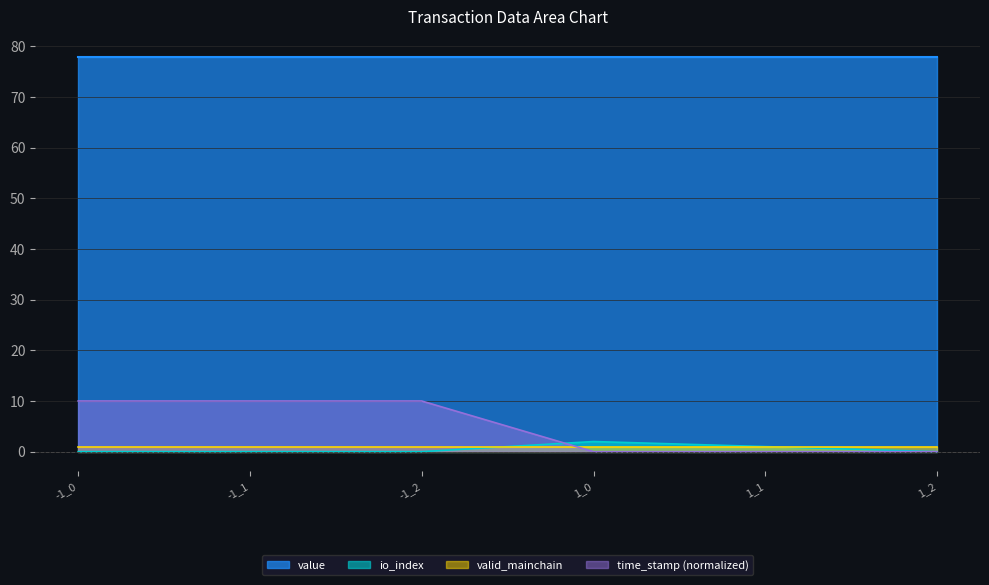

True or false: value and io_index cross at least once.

False